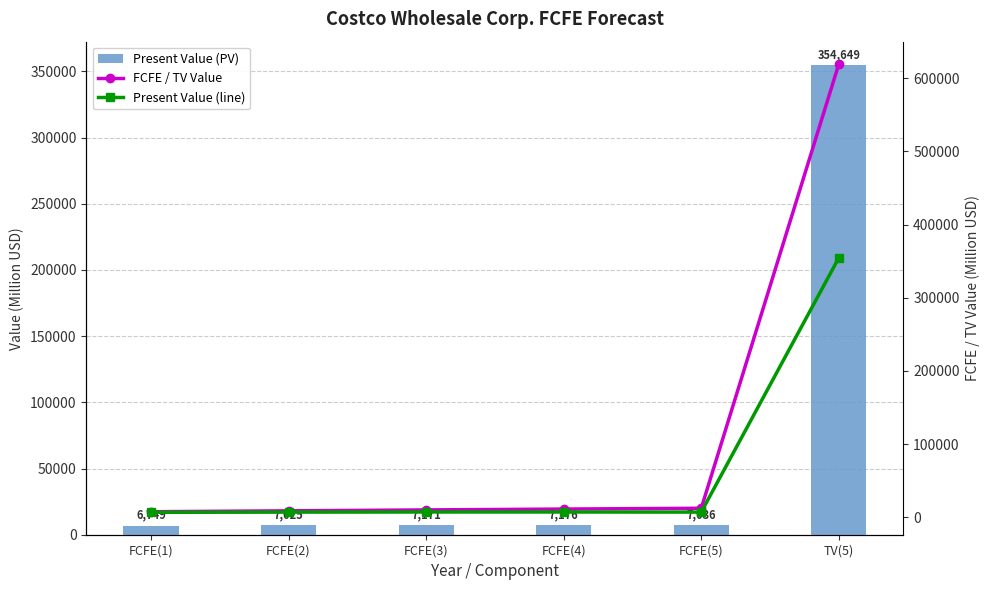

What is the difference between the maximum and minimum values in the FCFE / TV Value series?

611844